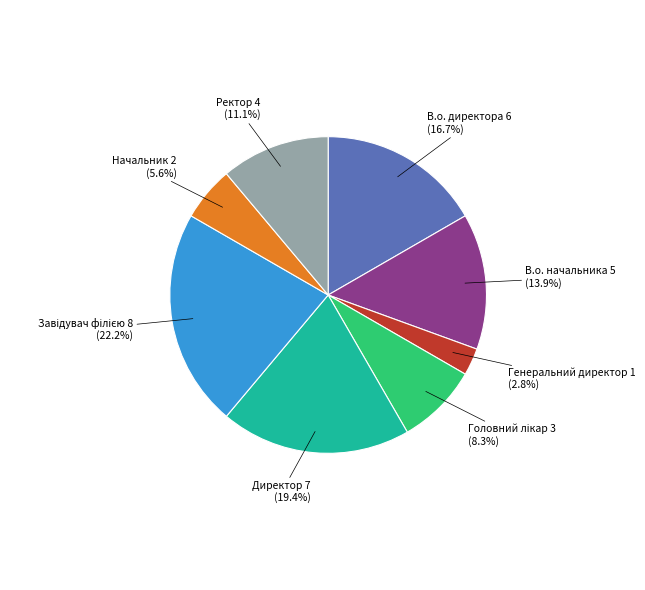

Does any single category account for the majority?

No